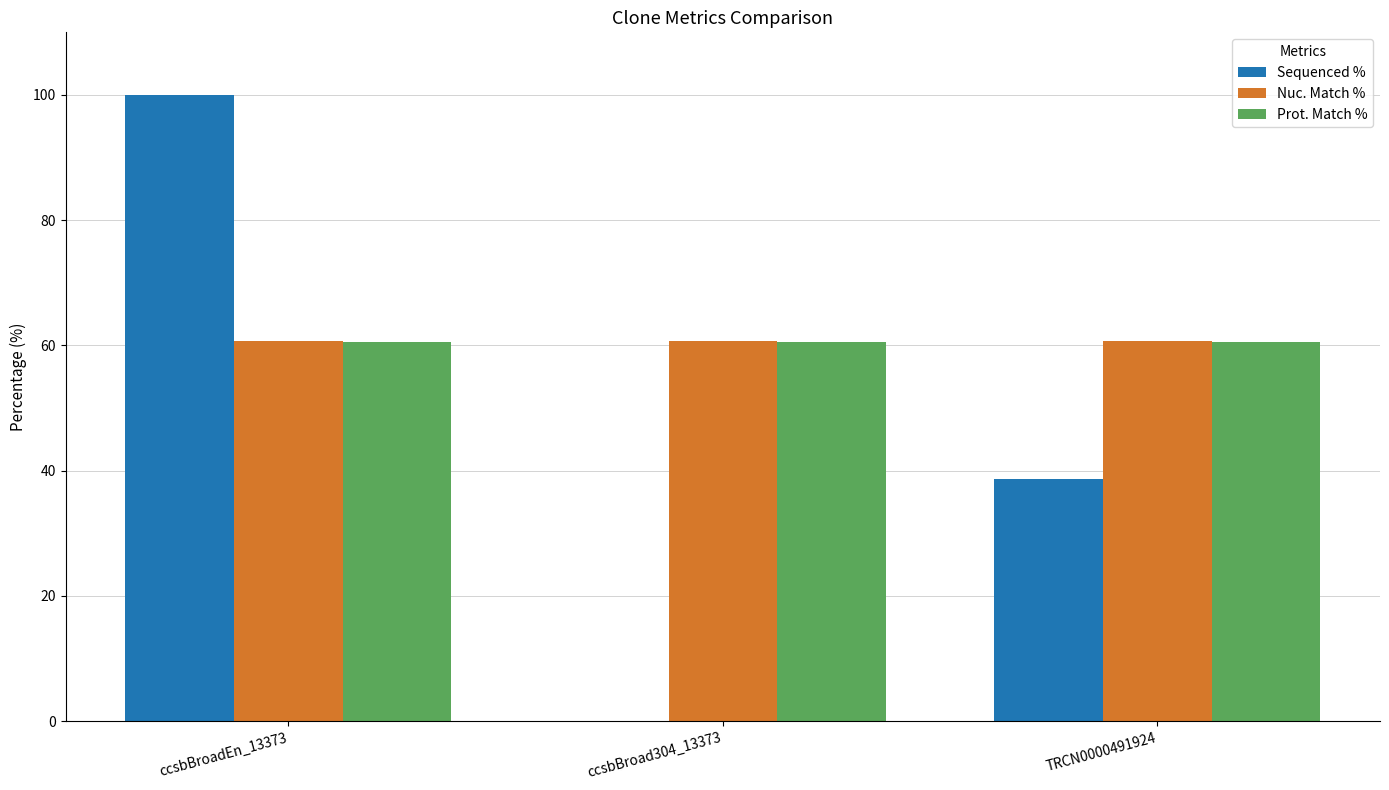

At which category is the sum across all series the highest?

ccsbBroadEn_13373